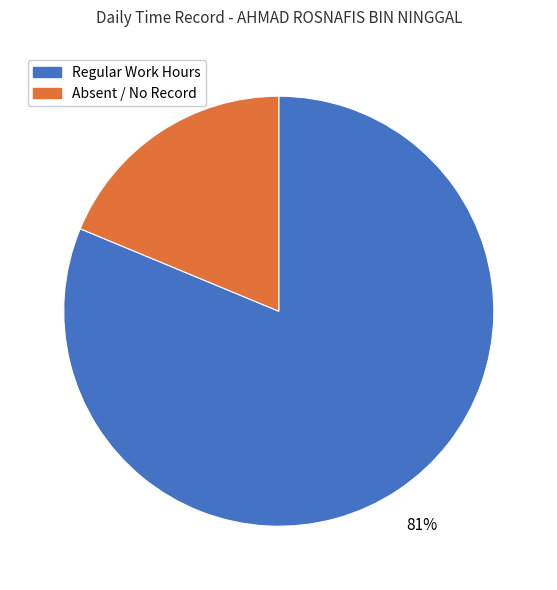

To the nearest percent, what is the average slice percentage?

50%